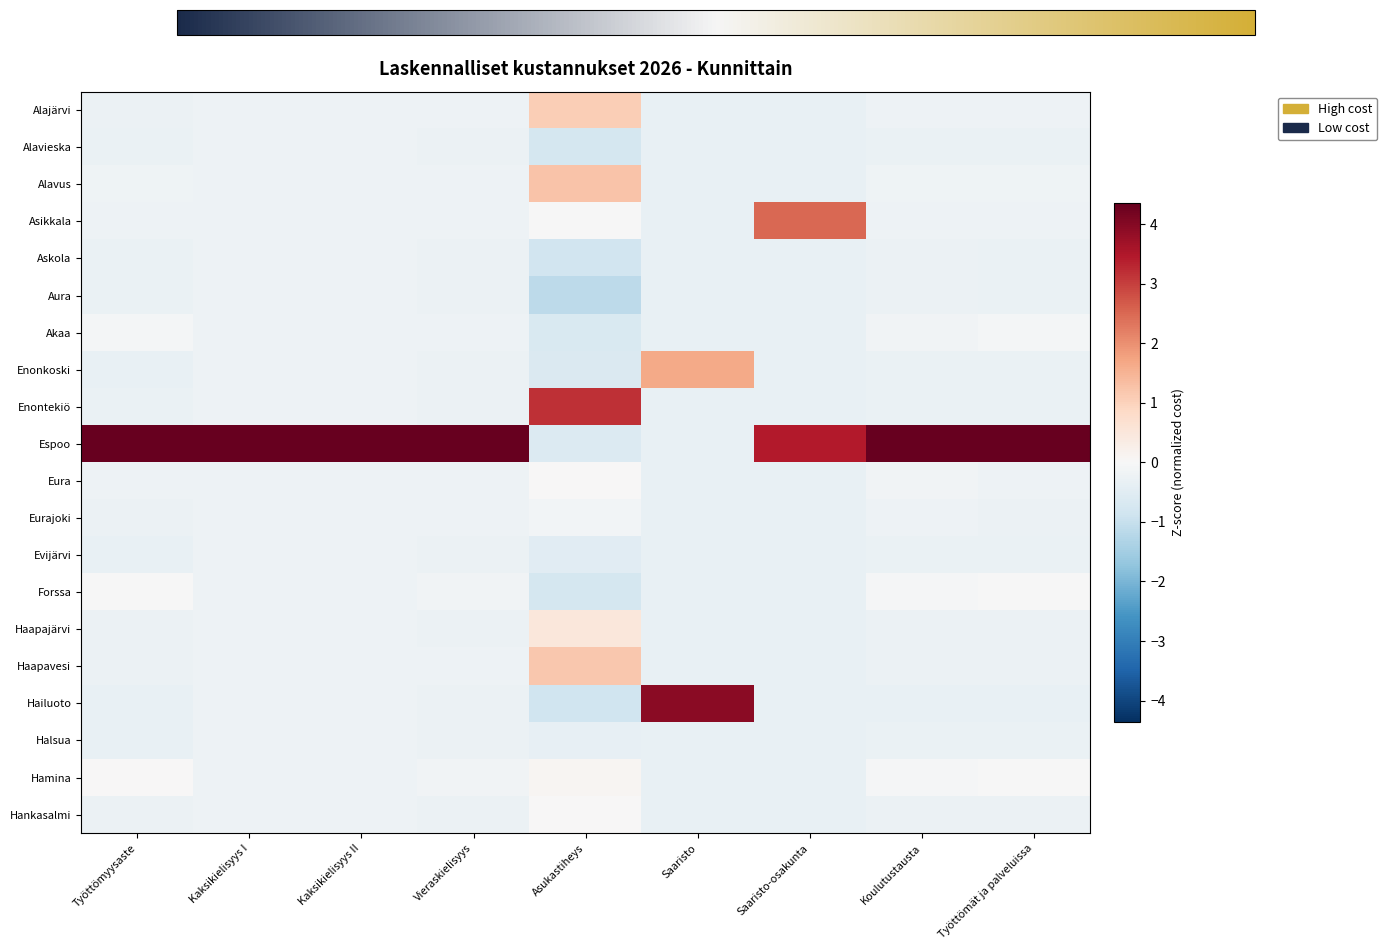

At how many categories does at least one series exceed 0?

9